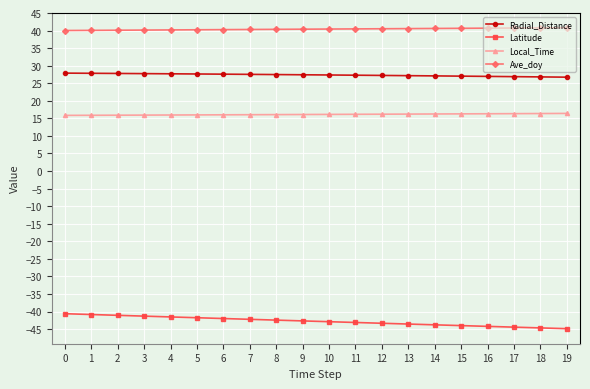

True or false: Radial_Distance and Ave_doy cross at least once.

False